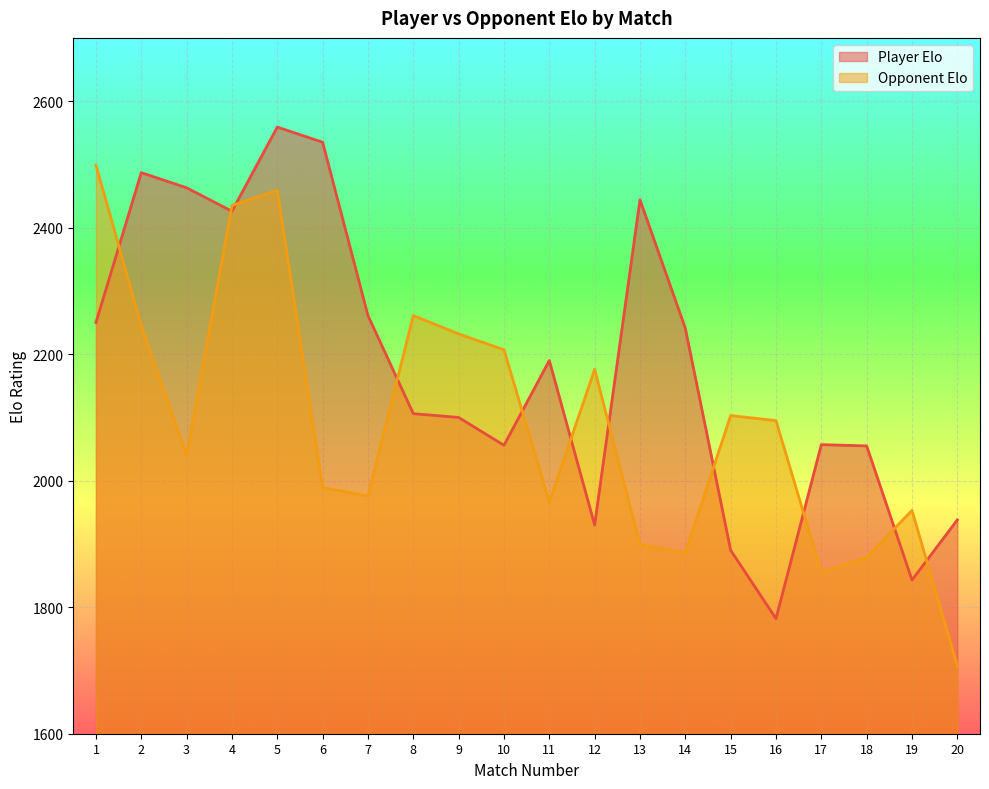

Reading right to left, transcribe all the data shown in this chart.

Player Elo: 1938	1843	2055	2057	1782	1890	2241	2444	1930	2190	2056	2100	2106	2261	2535	2559	2426	2463	2487	2250
Opponent Elo: 1707	1953	1879	1855	2095	2103	1886	1899	2176	1966	2207	2232	2261	1976	1989	2459	2435	2040	2245	2499